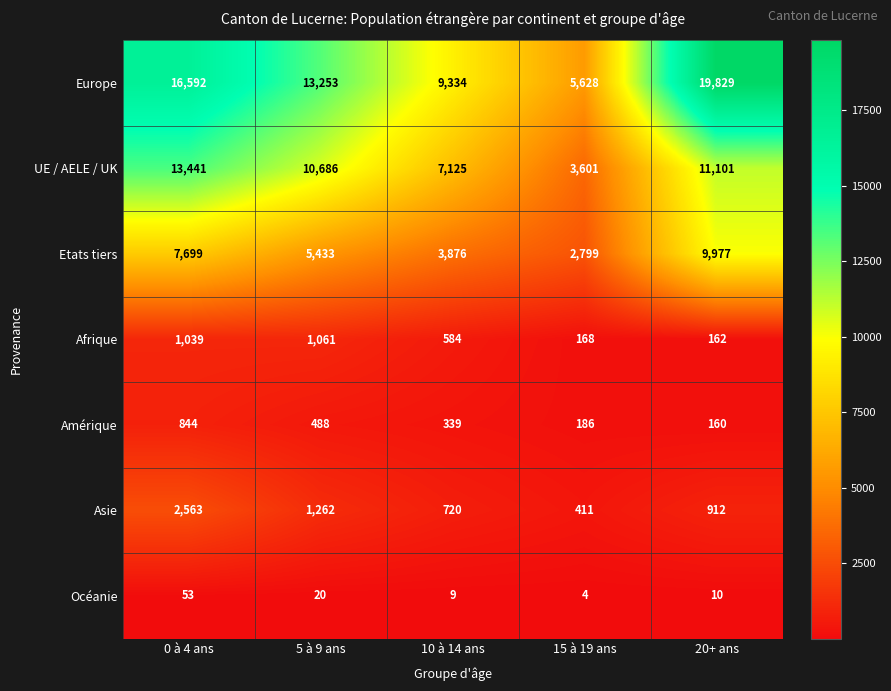

What is the spread (max minus min) of values at 5 à 9 ans?

13233